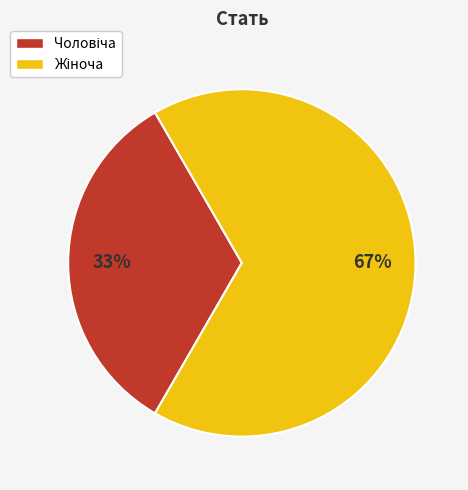

Is there a majority slice in this chart?

Yes